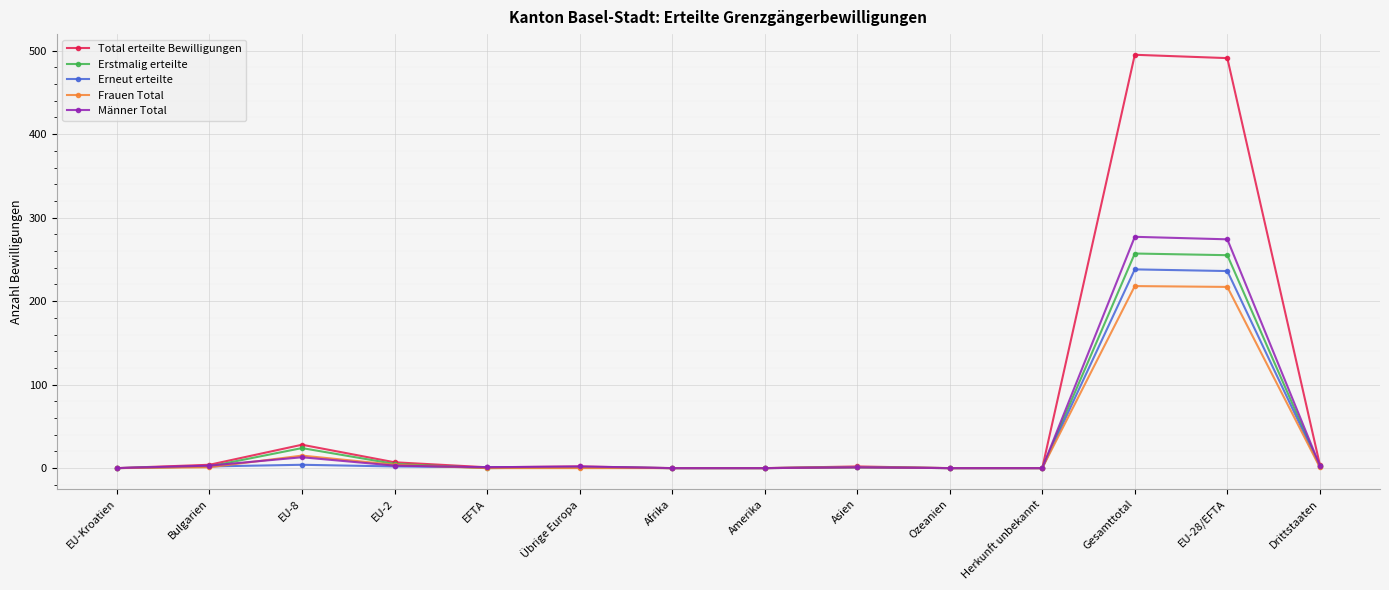

Is it true that Total erteilte Bewilligungen equals 491 at EU-28/EFTA?

True